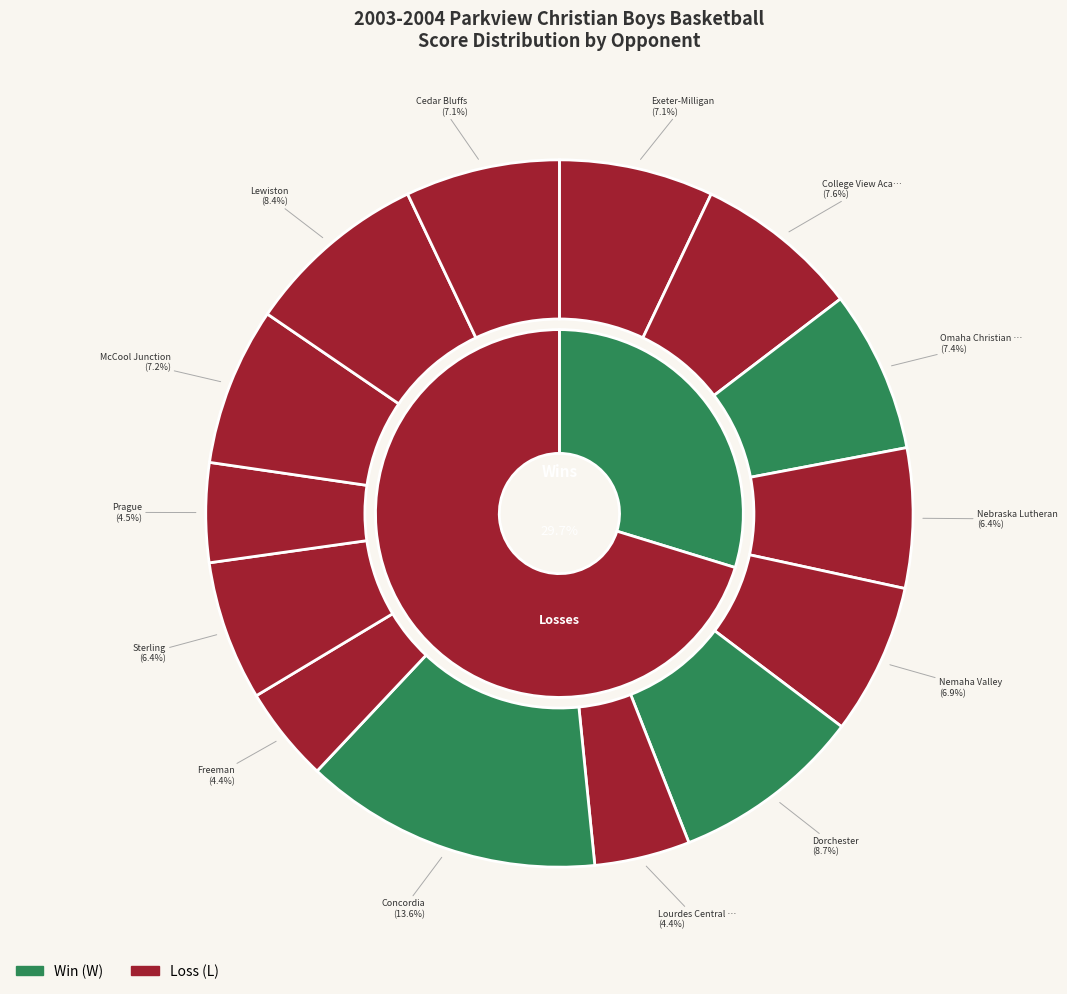

How many segments does this pie chart have?

14